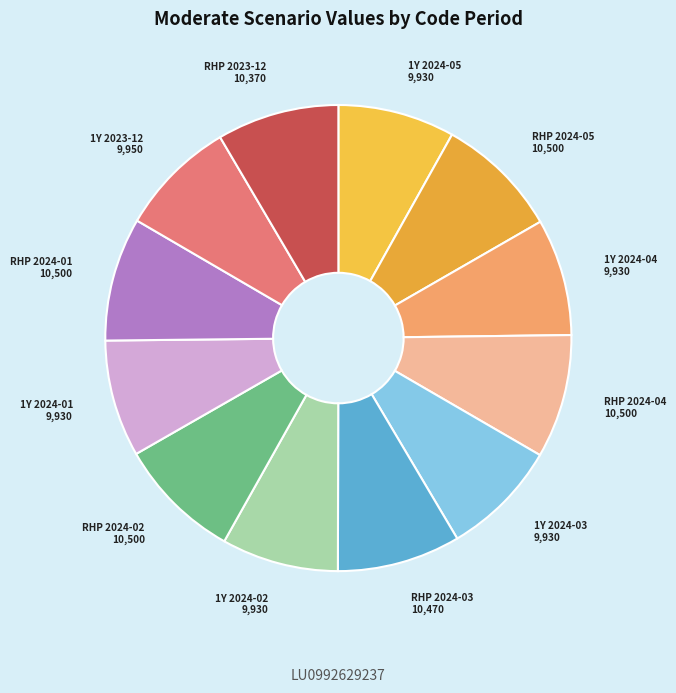

The 1Y 2023-12 slice represents 1% of the pie. True or false?

False